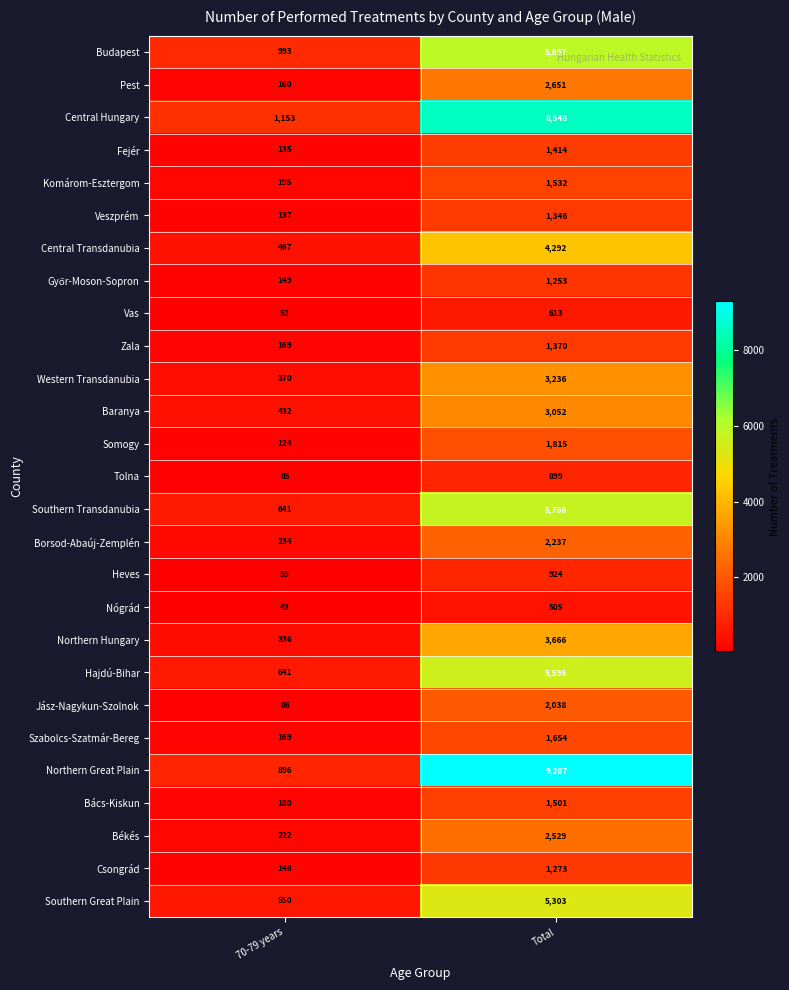

How many series are shown in this chart?

27